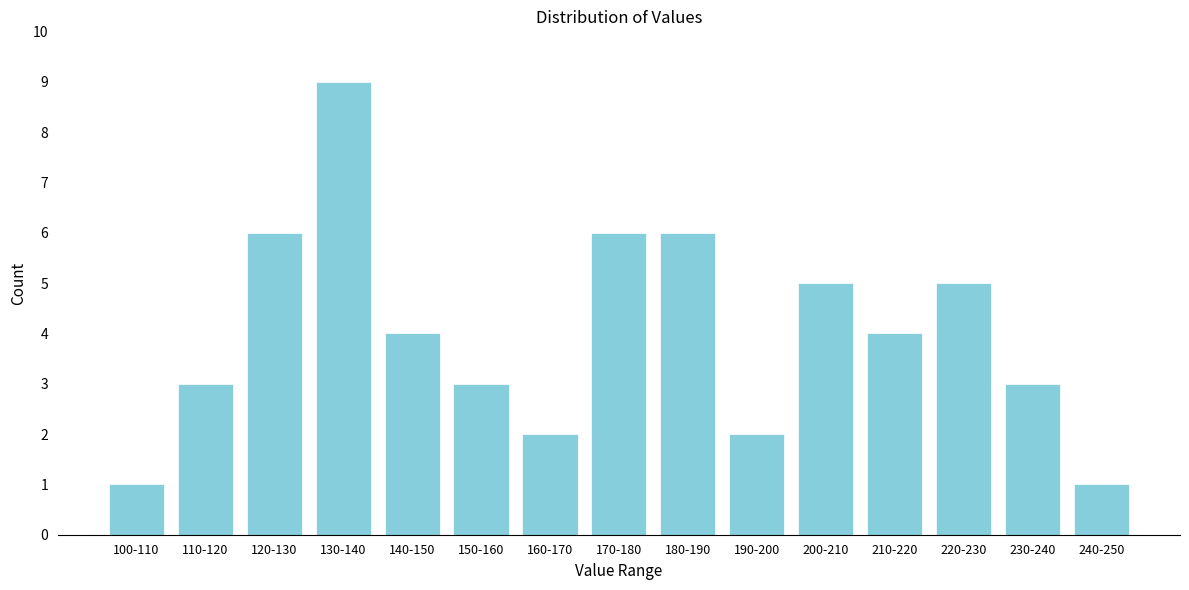

Reading left to right, extract all data points from this chart.

100-110=1	110-120=3	120-130=6	130-140=9	140-150=4	150-160=3	160-170=2	170-180=6	180-190=6	190-200=2	200-210=5	210-220=4	220-230=5	230-240=3	240-250=1